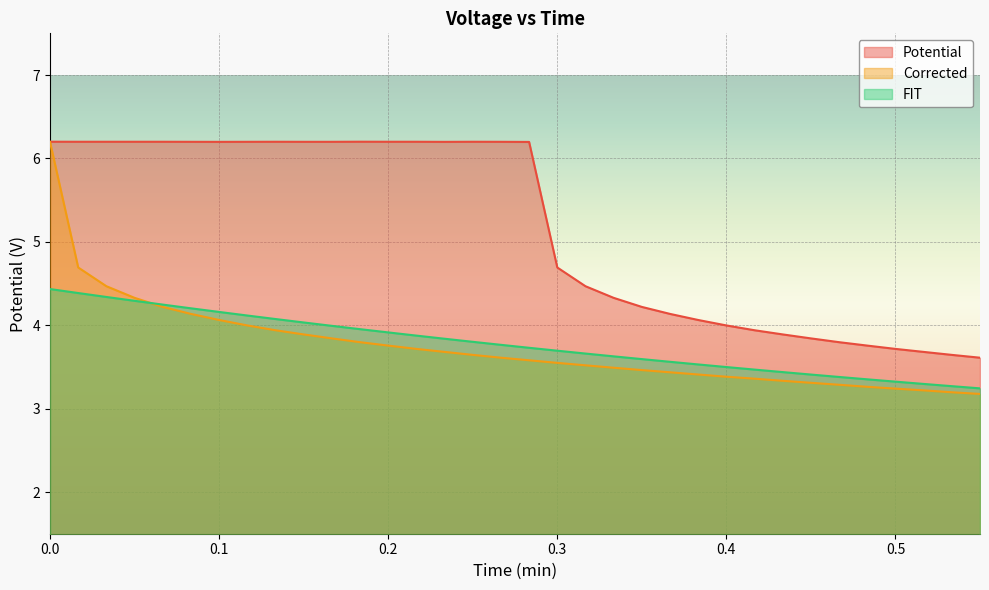

What is the value of the FIT point at the 24th from the left?

3.5